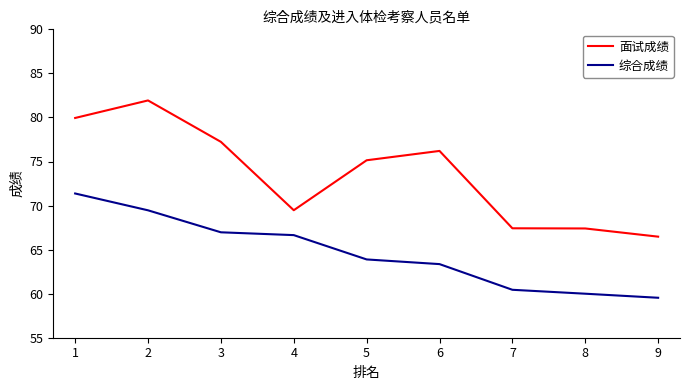

What is the difference between the 综合成绩 values at 1 and 8?

11.4